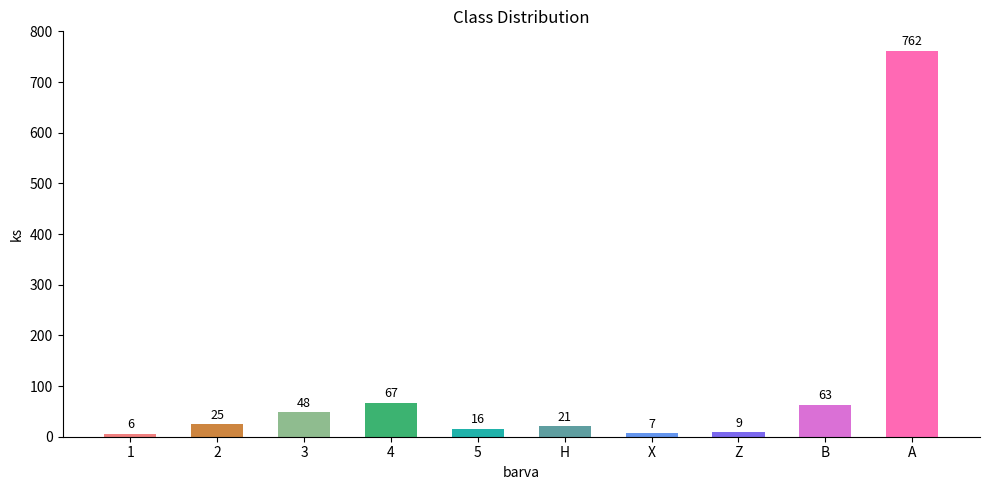

What is the difference between the values at B and 2?

38